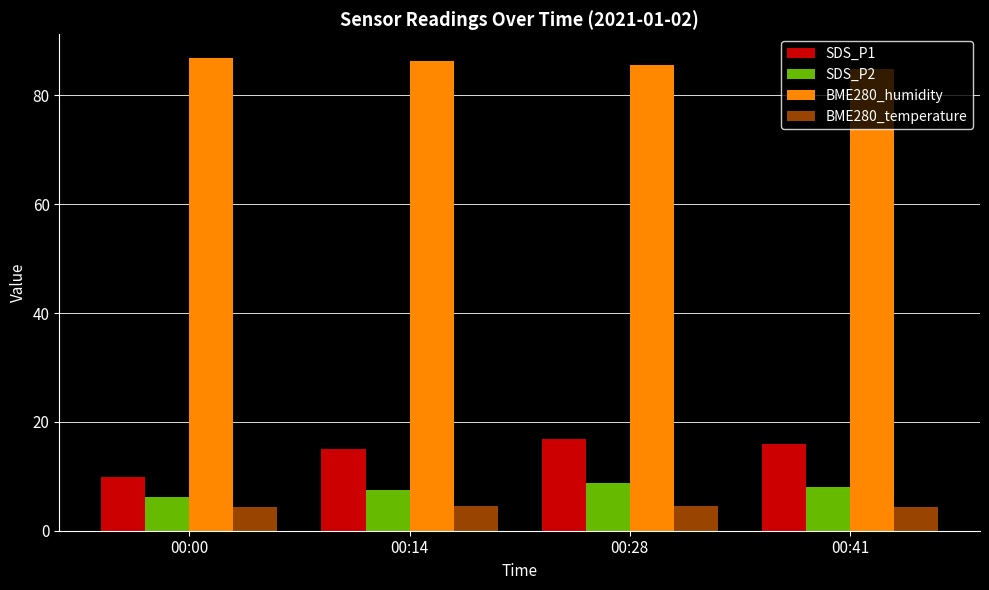

What is the average value of the SDS_P1 series?

14.4